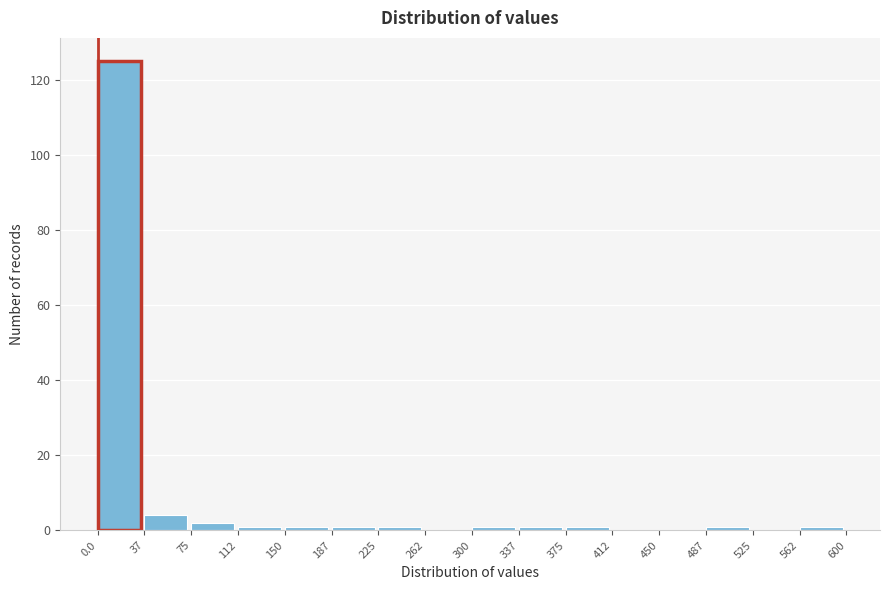

Reading left to right, list every bar in this chart as the range it spans on the x-axis followed by its height. The values are not printed on the chart, so give them approximately, as read against the axis.

0.0 to 37: 126
37 to 75: 4
75 to 112: 2
112 to 150: under 2
150 to 187: under 2
187 to 225: under 2
225 to 262: under 2
262 to 300: 0
300 to 337: under 2
337 to 375: under 2
375 to 412: under 2
412 to 450: 0
450 to 487: 0
487 to 525: under 2
525 to 562: 0
562 to 600: under 2